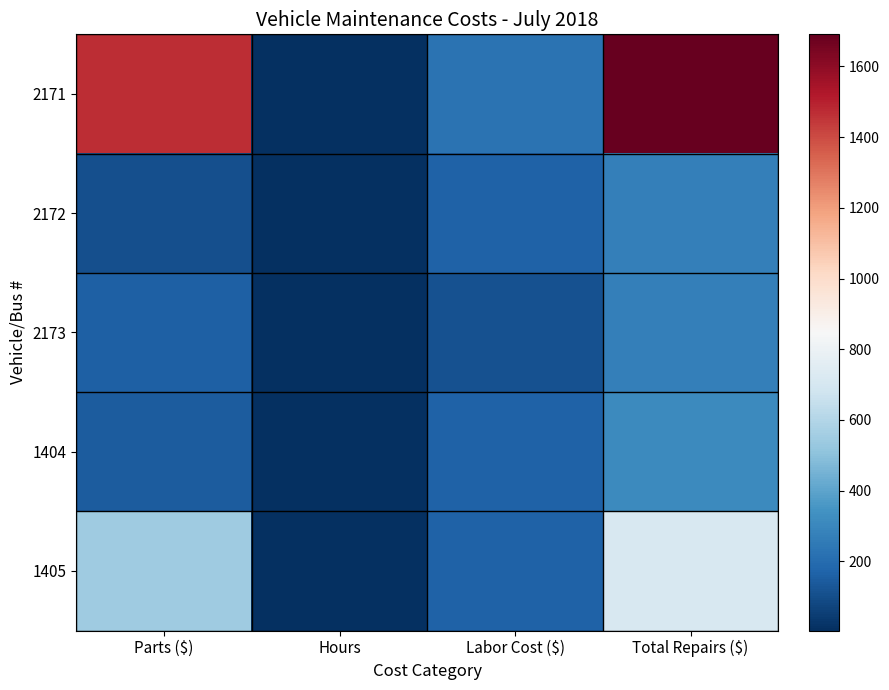

Reading left to right, what are all the values shown in this chart?

2171: Parts ($)=1467	Hours=8	Labor Cost ($)=224	Total Repairs ($)=1691
2172: Parts ($)=106	Hours=6	Labor Cost ($)=168	Total Repairs ($)=274
2173: Parts ($)=157	Hours=4	Labor Cost ($)=112	Total Repairs ($)=269
1404: Parts ($)=143	Hours=6	Labor Cost ($)=168	Total Repairs ($)=311
1405: Parts ($)=545	Hours=6	Labor Cost ($)=168	Total Repairs ($)=713